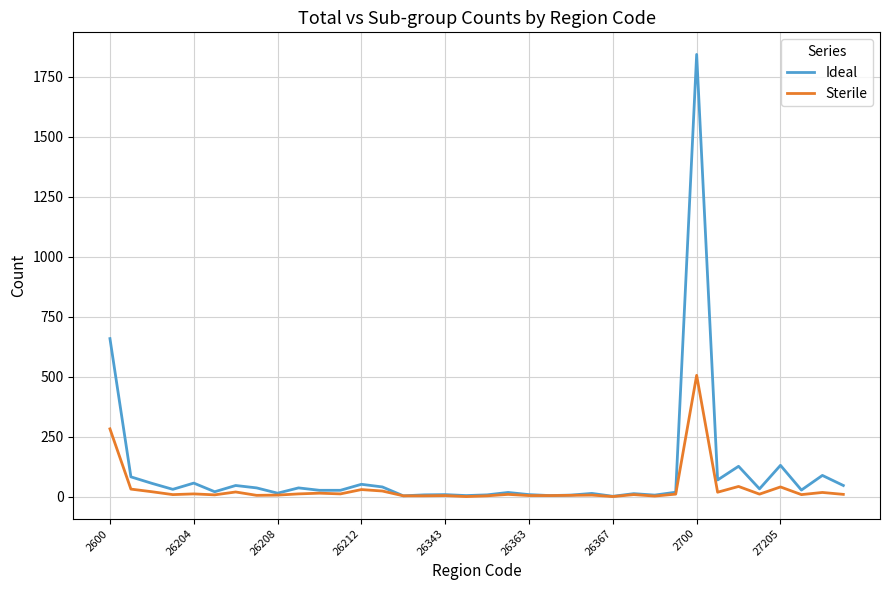

What is the greatest value displayed?

1843